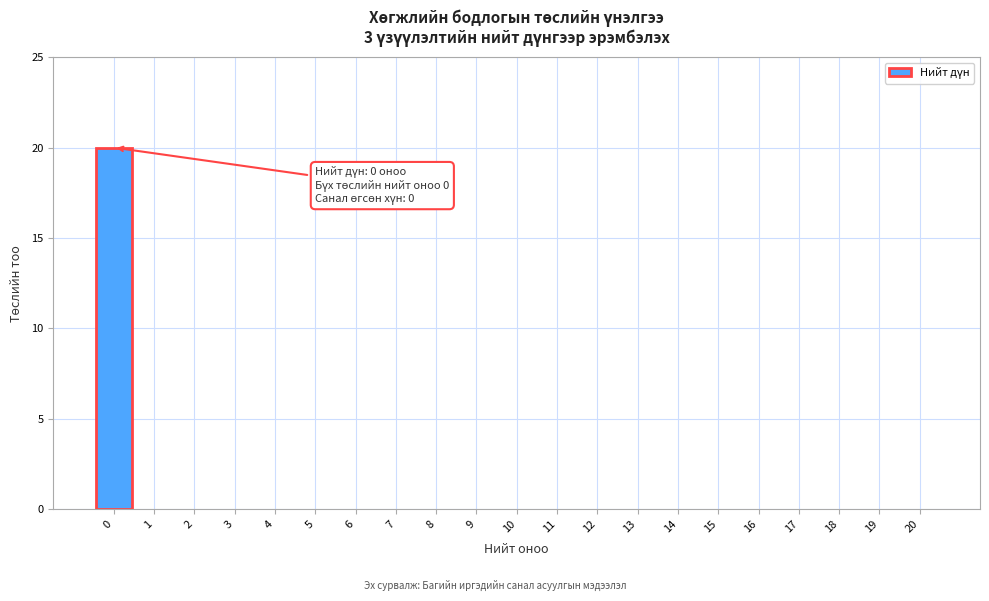

Over which range of the x-axis is the bar tallest?

-0.5 to 0.5